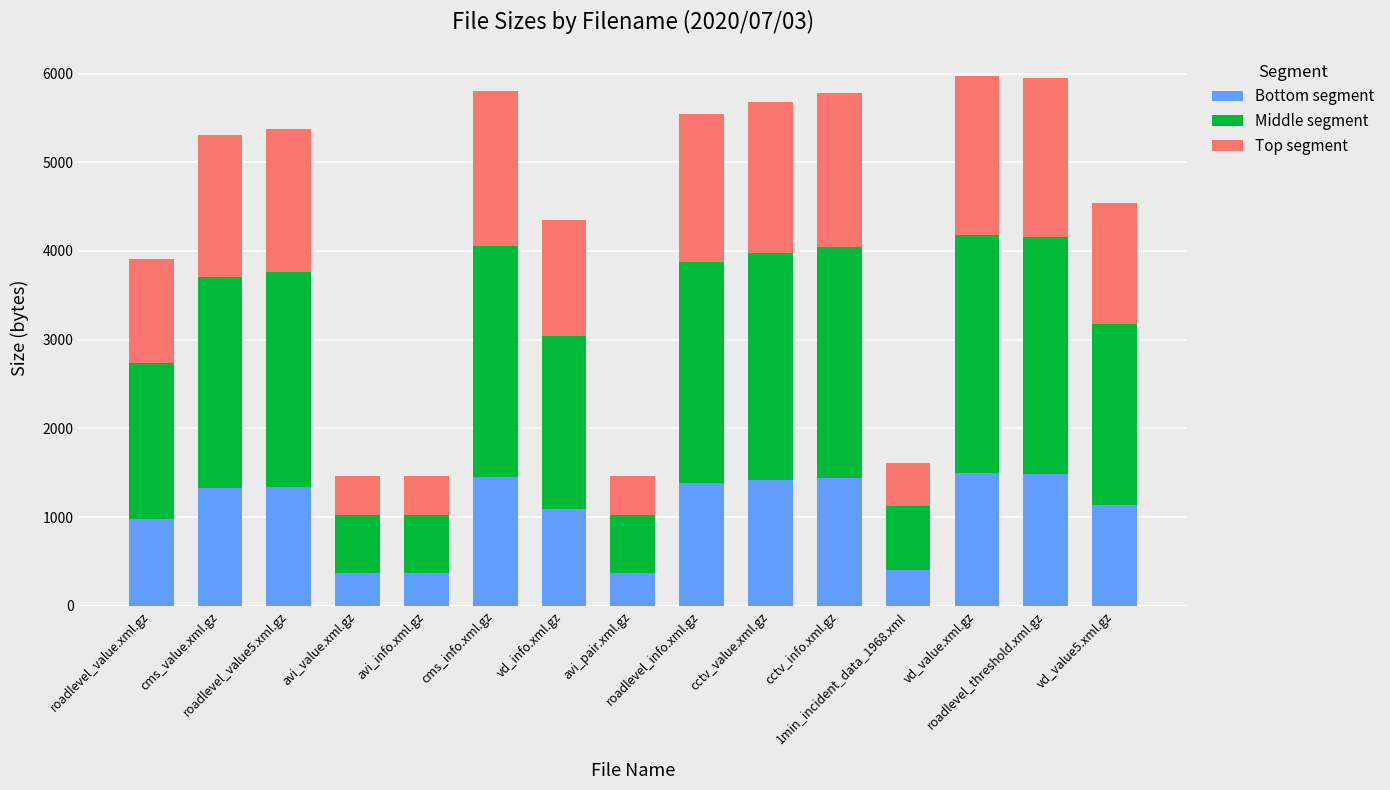

Are the bars horizontal?

No